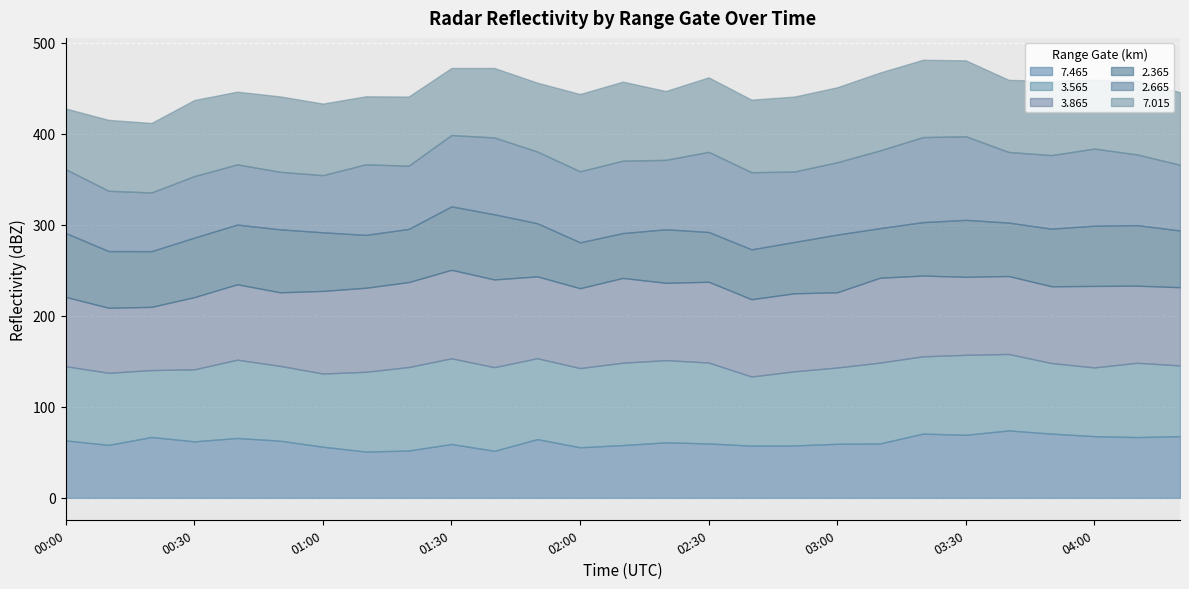

Which series ends up on top after the final intersection of   3.565 and   3.865?

  3.865